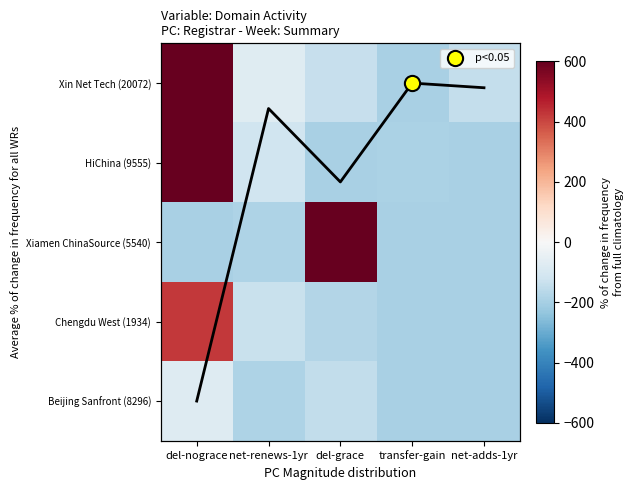

Read the Xin Net Tech (20072) value at net-adds-1yr.

-142.5